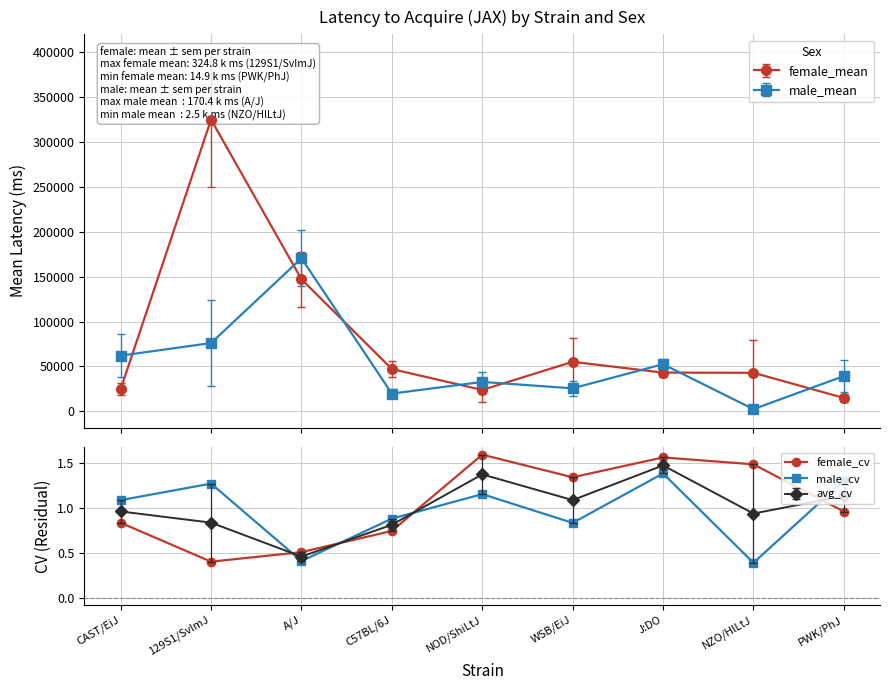

True or false: female_cv has more than 2 points higher than both neighbors.

False